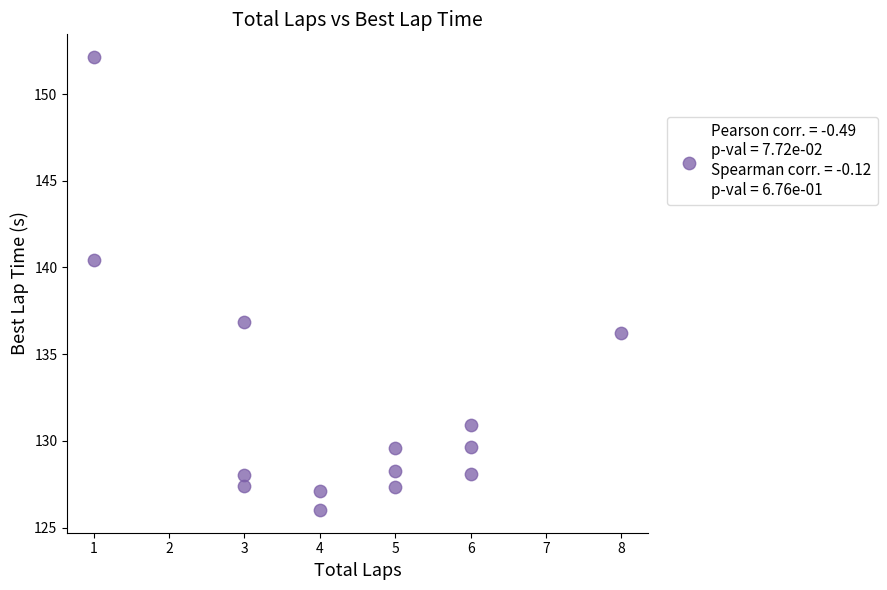

What Y value in the scatter plot is closest to 139?

140.5